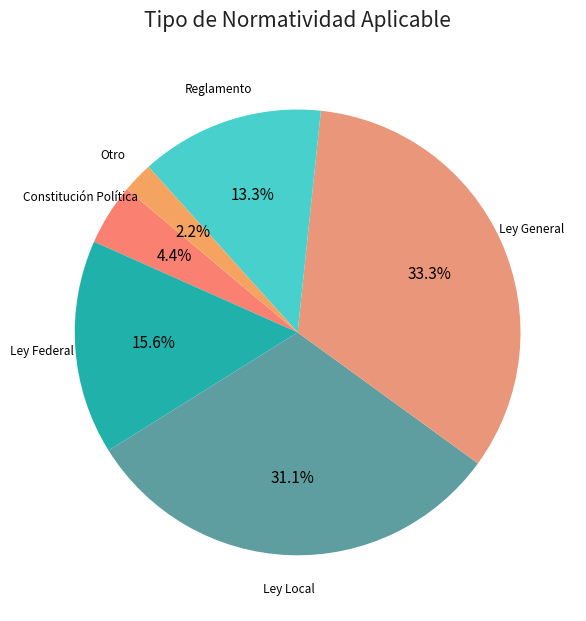

Rank the categories by value from highest to lowest.

Ley General, Ley Local, Ley Federal, Reglamento, Constitución Política, Otro